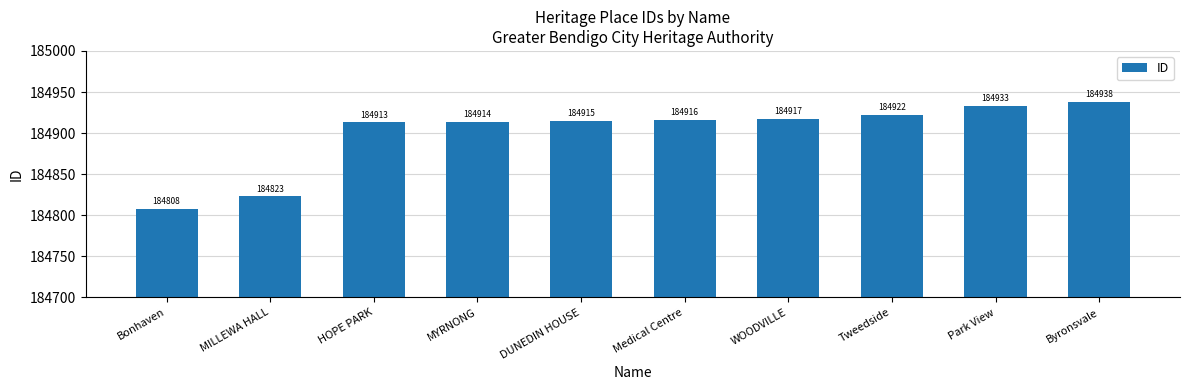

What is the change in value from Bonhaven to DUNEDIN HOUSE?

+107